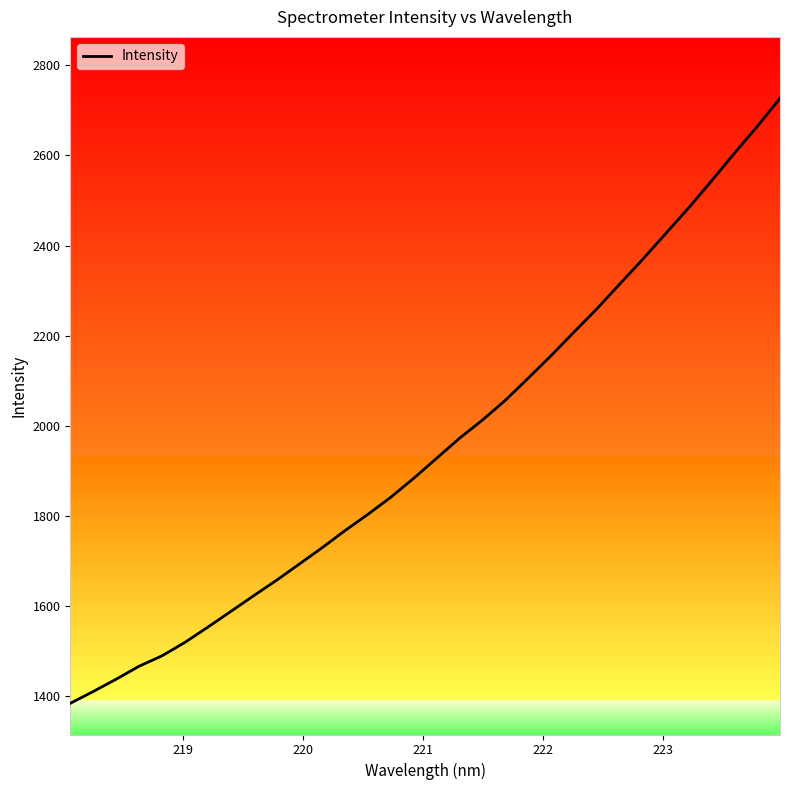

What is the minimum value shown in the chart?

1384.2